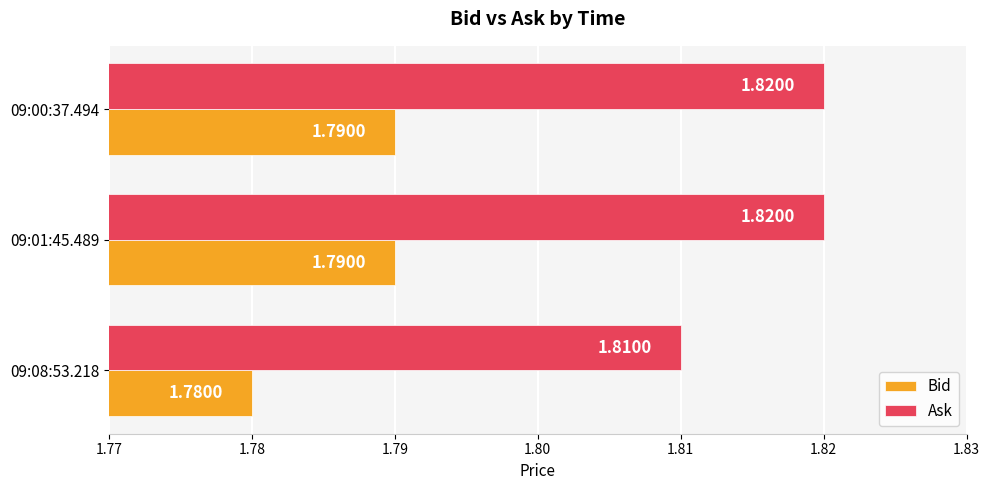

At which label does Bid reach its minimum?

09:08:53.218